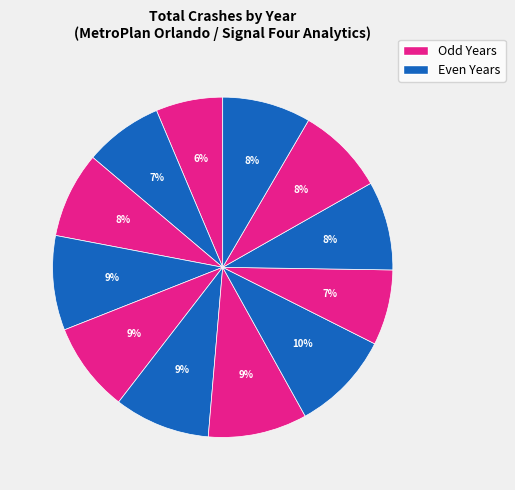

How many slices are in this pie chart?

12